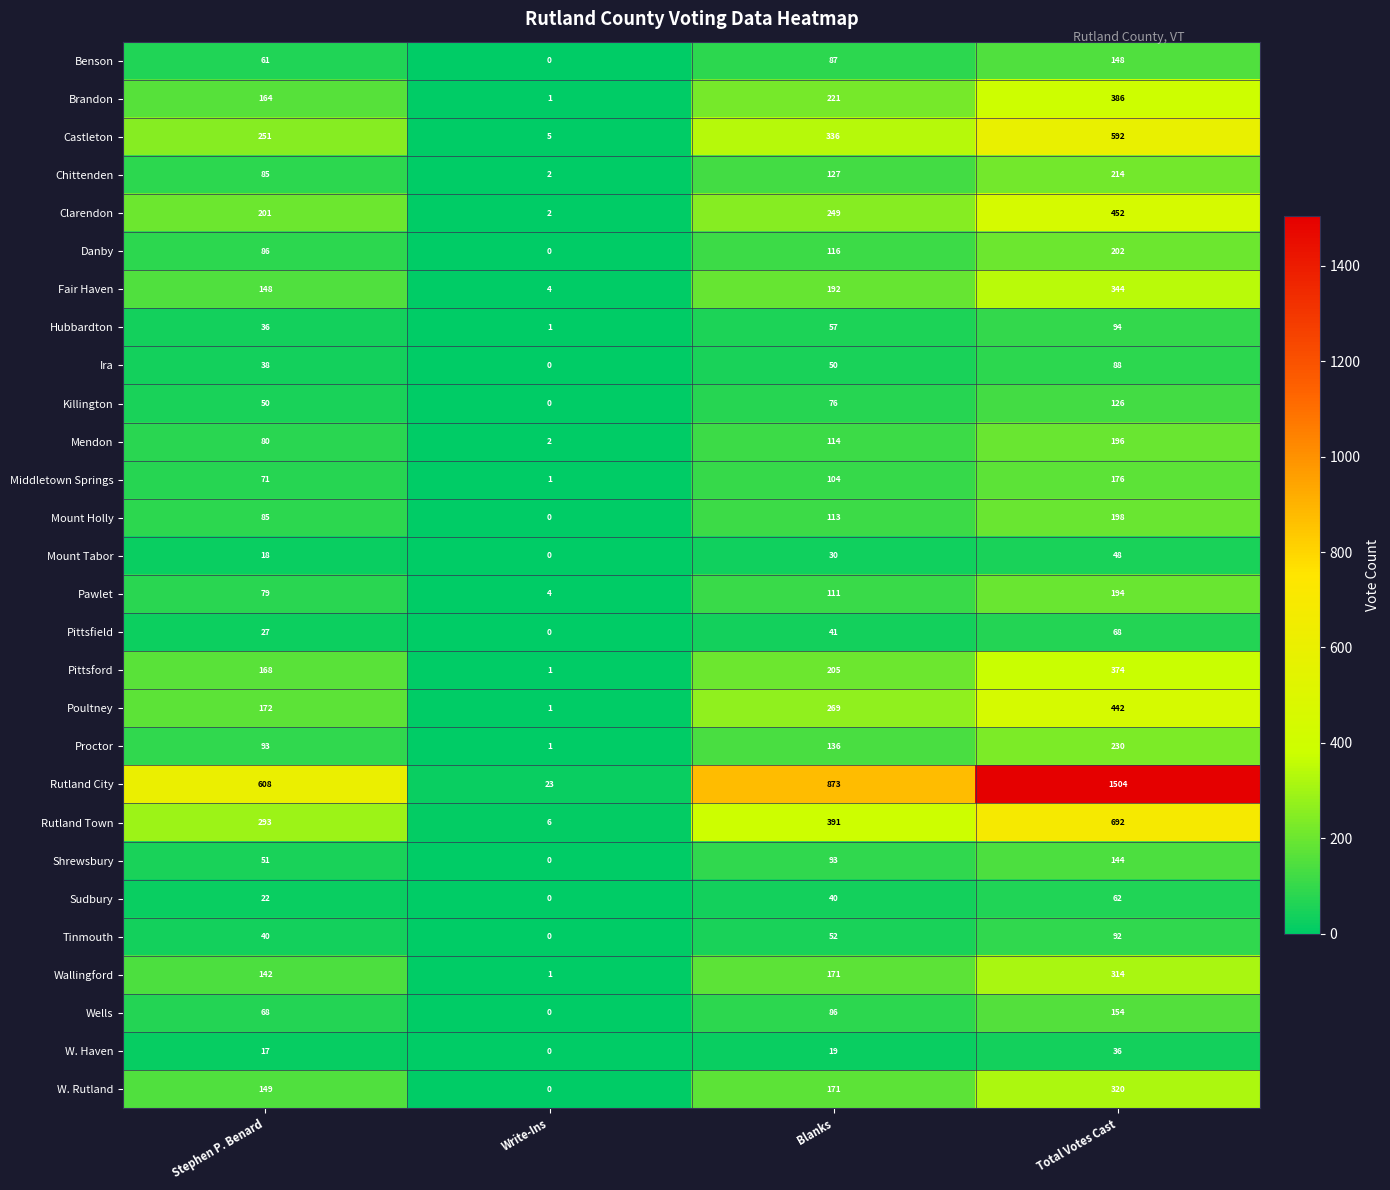

What is the approximate value of Danby at Blanks, to the nearest 10?

120